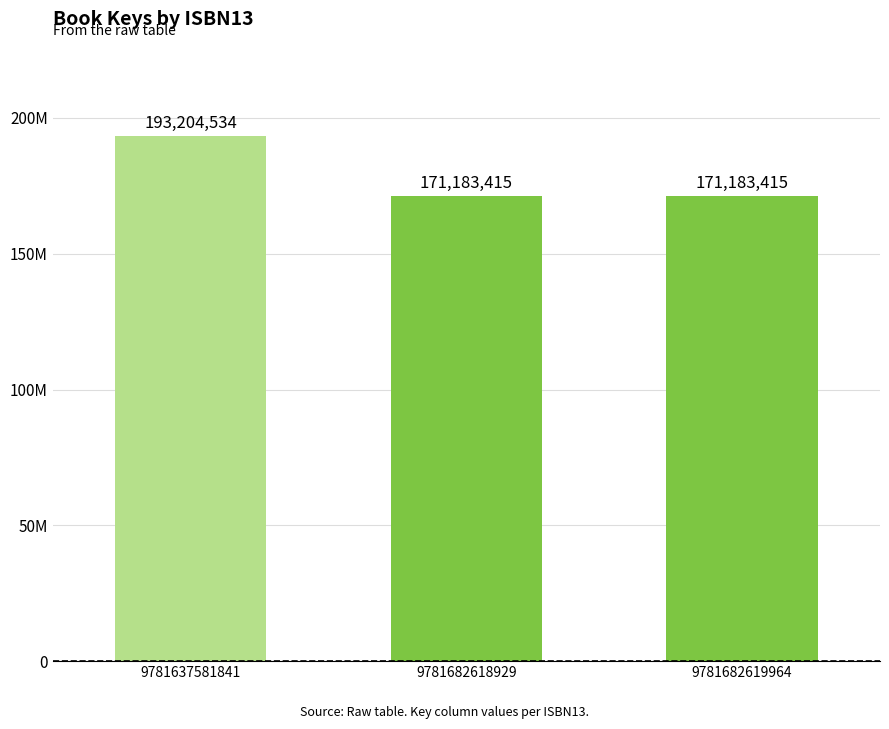

Reading left to right, what are all the values shown in this chart?

193204534	171183415	171183415